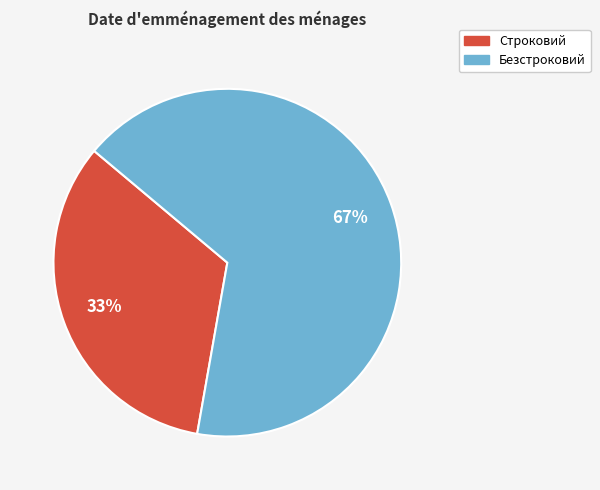

Count the number of slices in the pie.

2